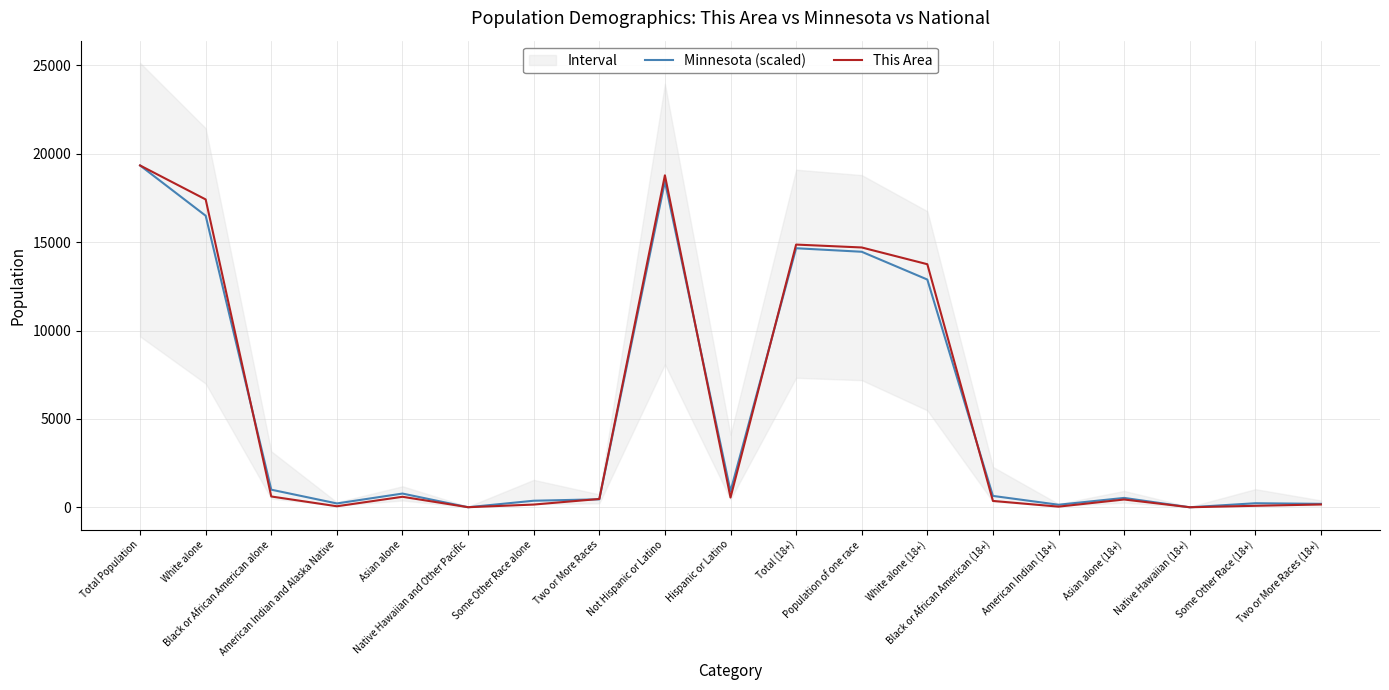

What is the maximum value shown in the chart?

19340.0